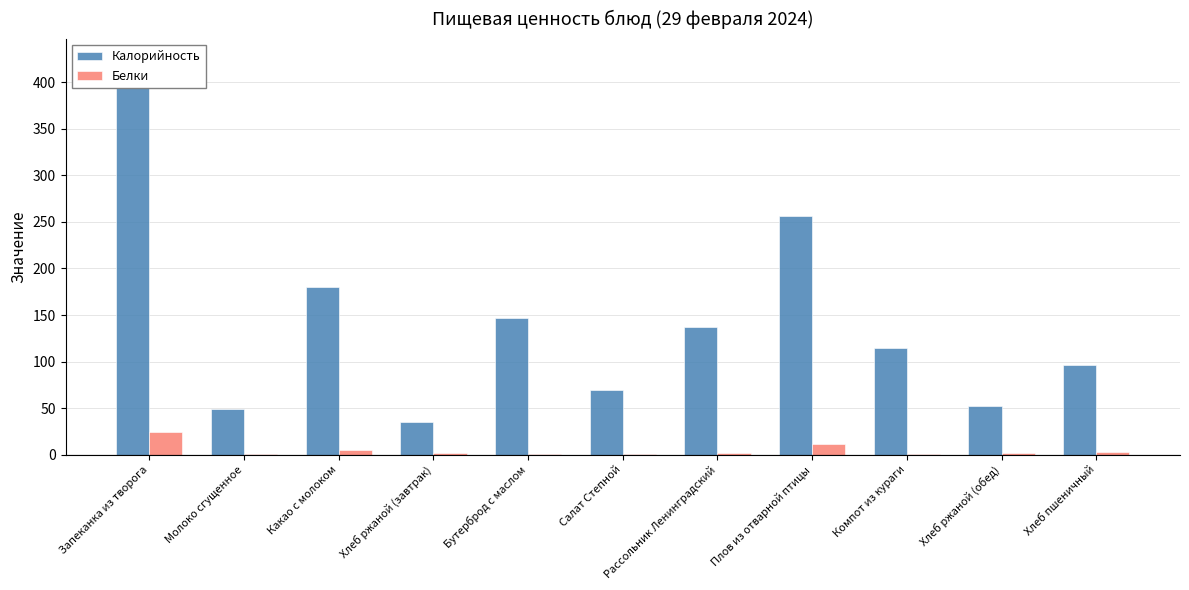

Which series has the largest total across all categories?

Калорийность